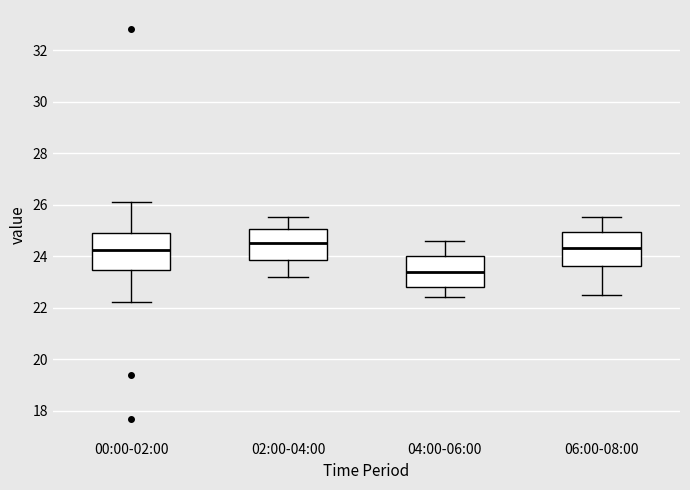

Where does the upper whisker of the box for 06:00-08:00 end on the y-axis? The values are not printed on the chart, so give them approximately, as read against the axis.

25.6